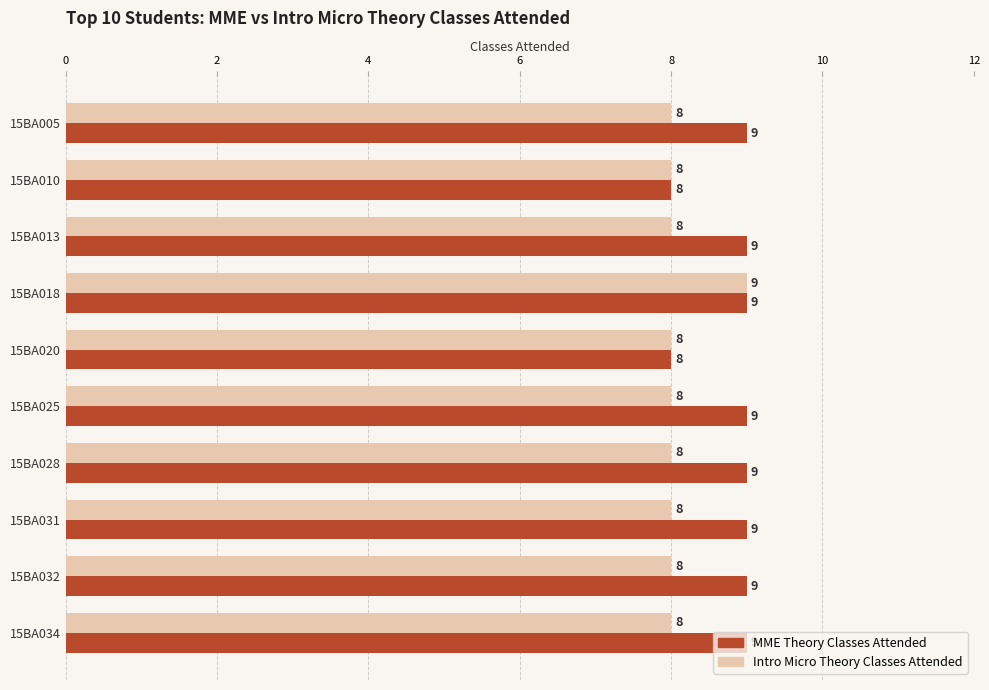

Which category has the highest value in the Intro Micro Theory Classes Attended series?

15BA018